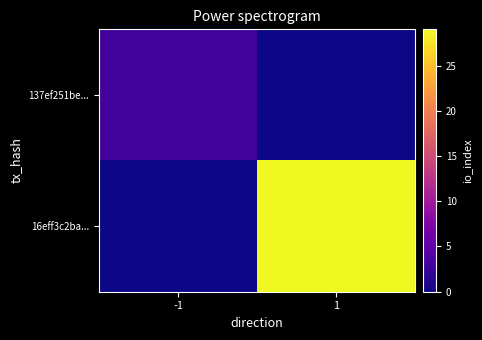

Which series has the largest range (max minus min)?

16eff3c2ba...